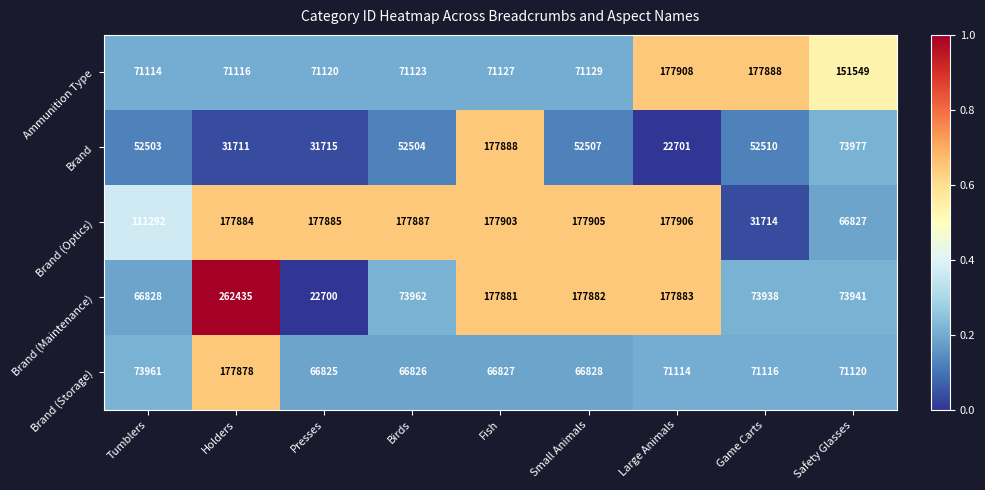

What is the difference between the Brand (Storage) values at Holders and Large Animals?

106764